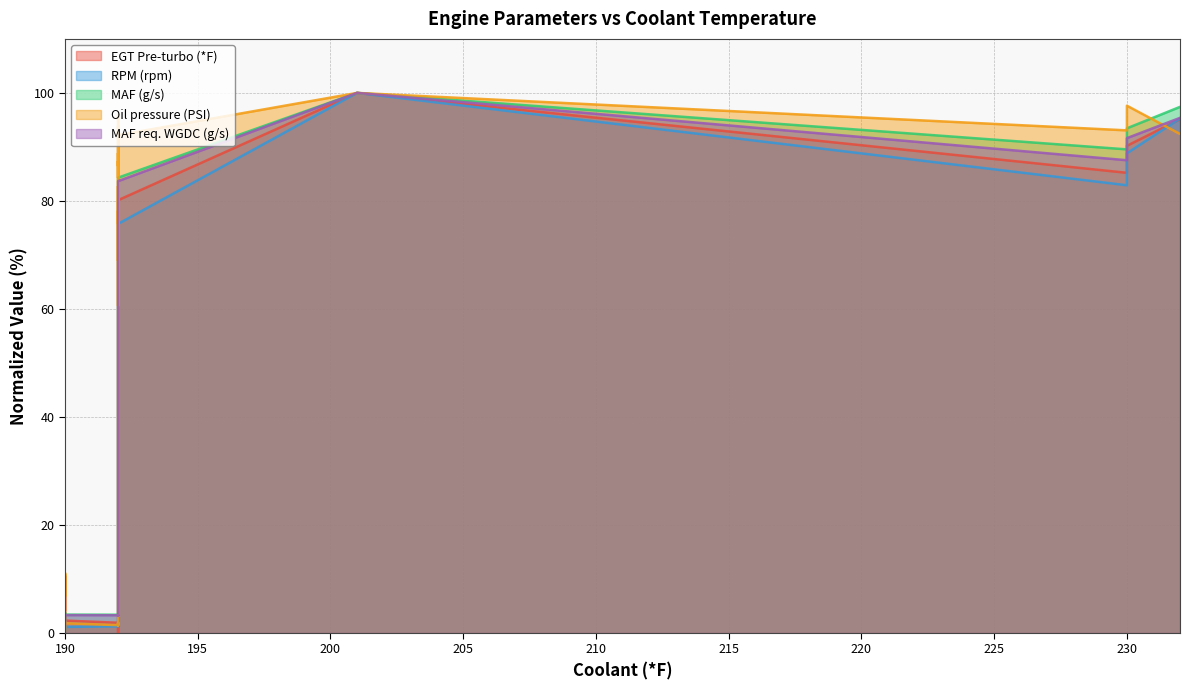

Which category has the lowest value in the Oil pressure (PSI) series?

190